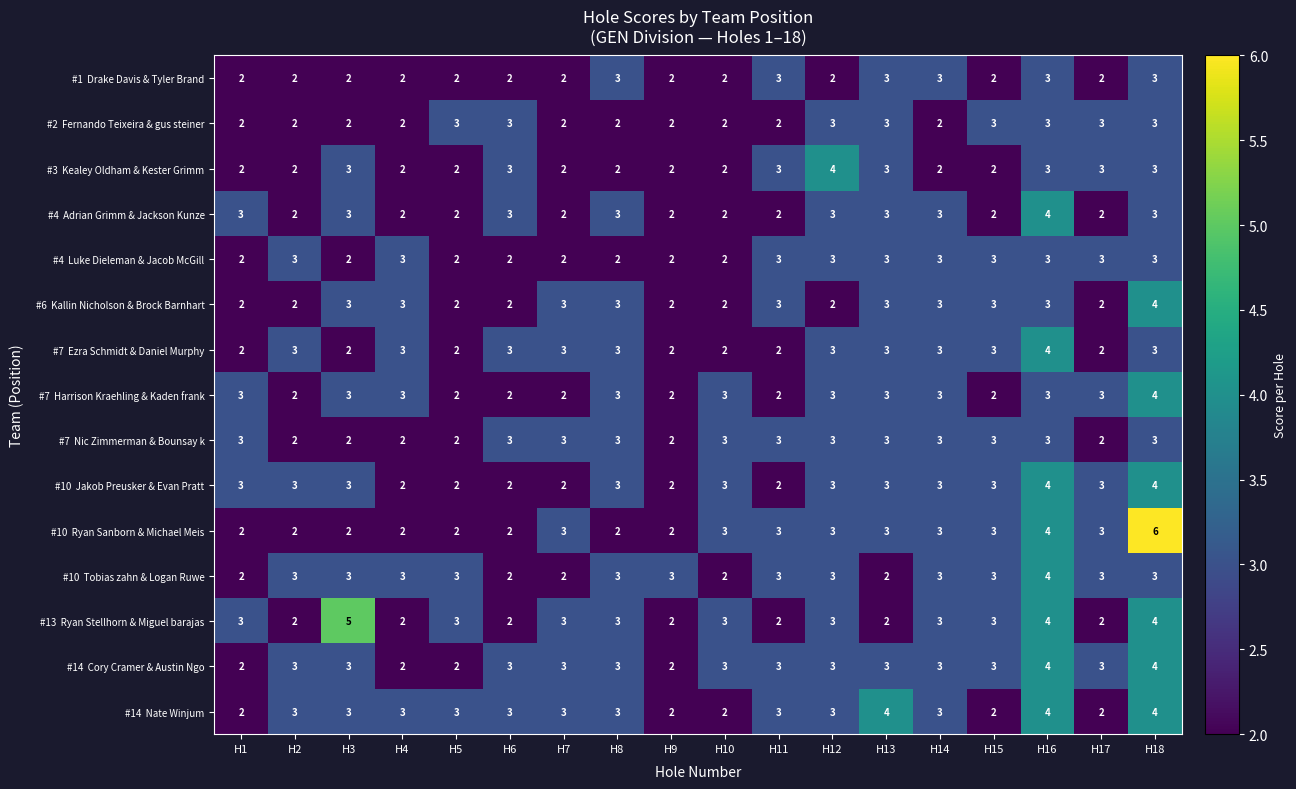

What is the maximum value shown in the chart?

6